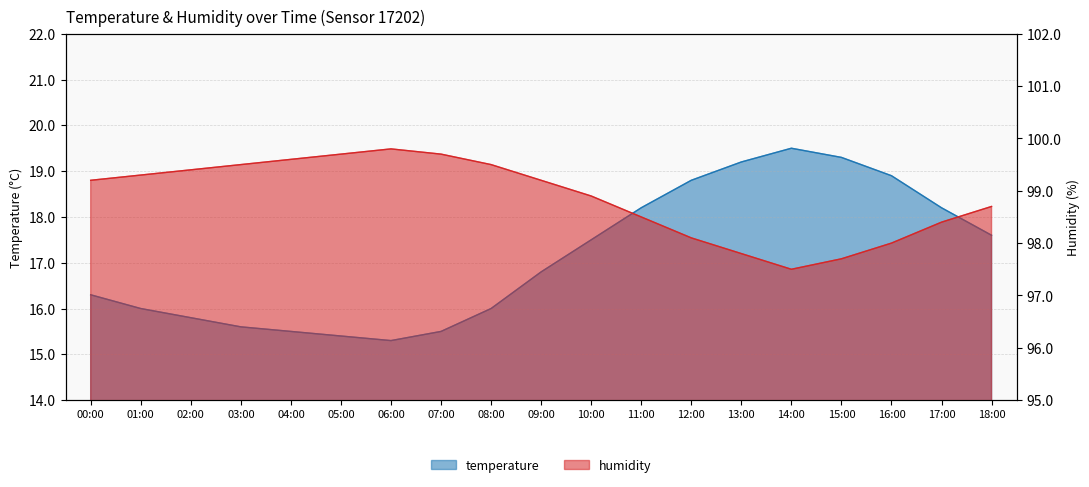

True or false: humidity has a value of 164.8 at 01:00.

False